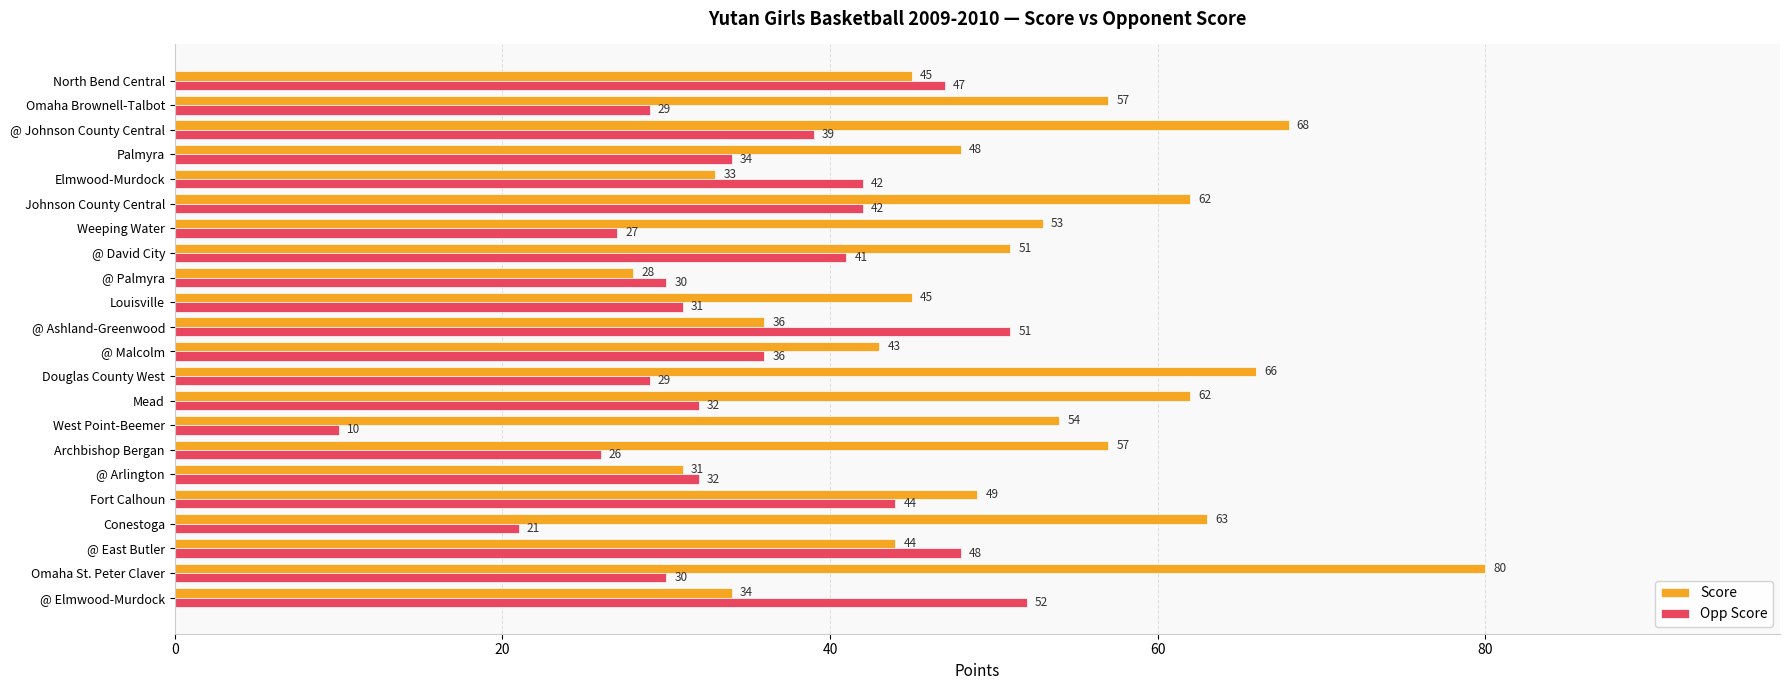

Rank the series at @ East Butler from lowest to highest value.

Score, Opp Score